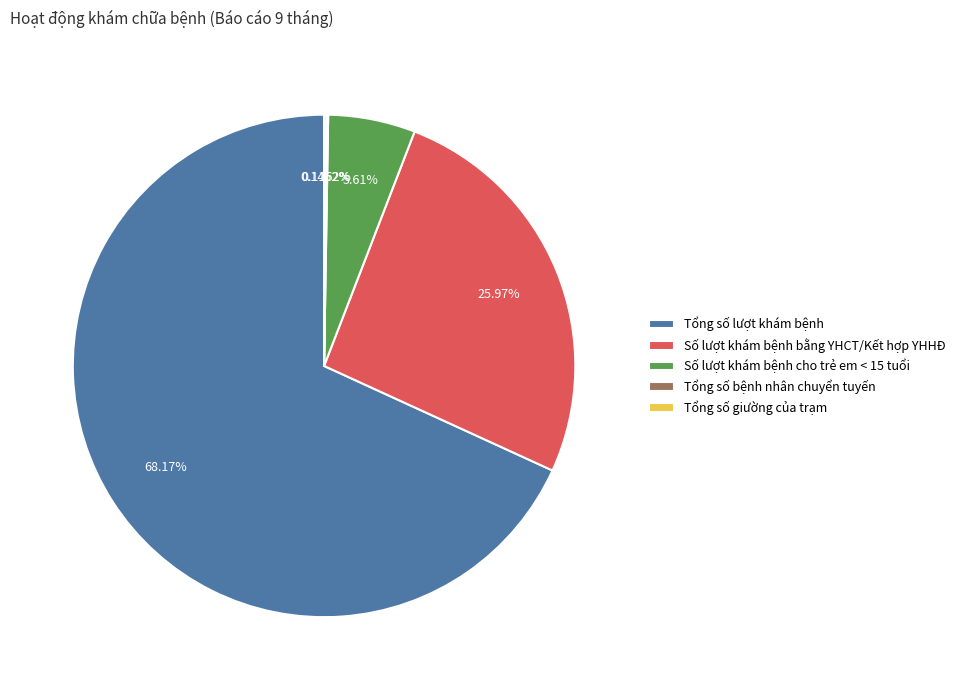

To the nearest percent, what percentage of the pie is Số lượt khám bệnh bằng YHCT/Kết hợp YHHĐ?

26%